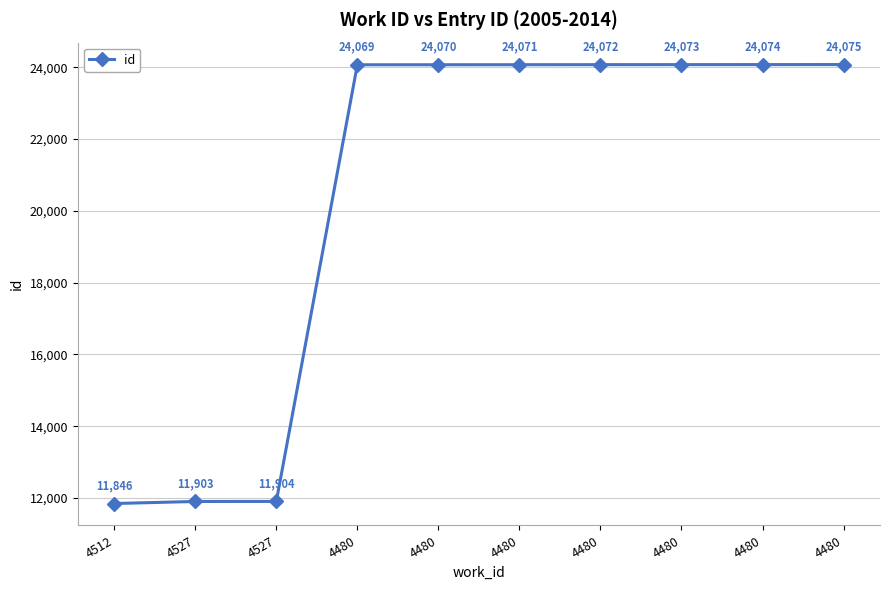

What is the maximum value shown in the chart?

24075